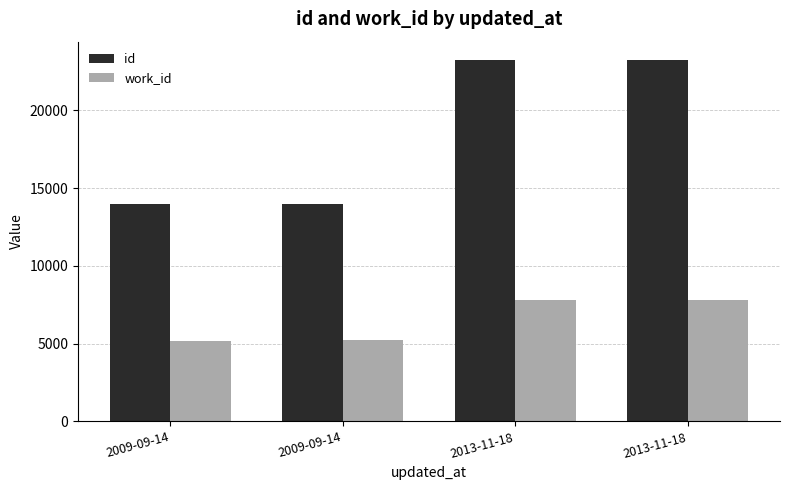

Which series has the largest total across all categories?

id